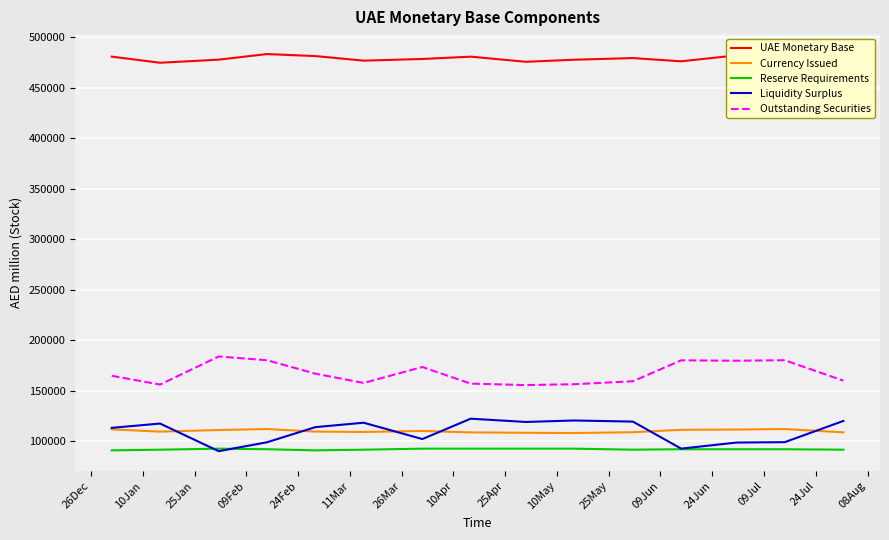

True or false: Reserve Requirements has more than 0 points higher than both neighbors.

True